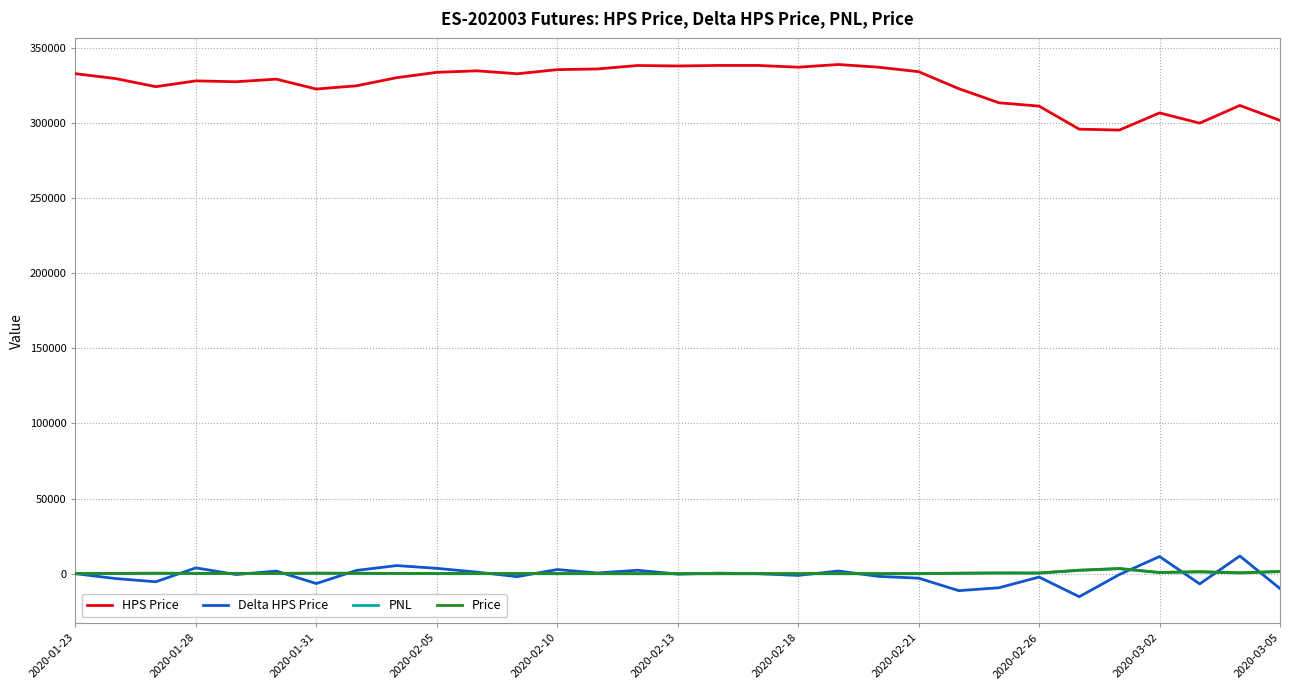

What is the sum of all Price values?

15080